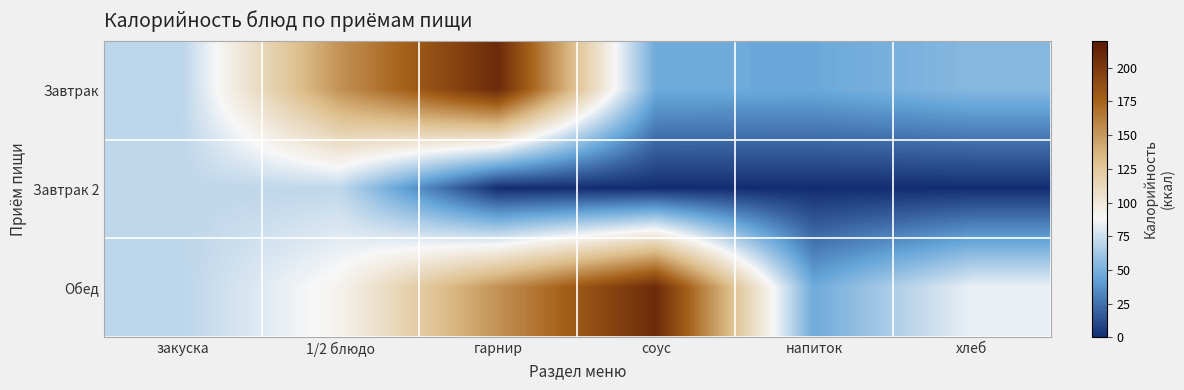

Reading left to right, what are all the values shown in this chart?

Завтрак: закуска=70	1/2 блюдо=153	гарнир=209	соус=47	напиток=46	хлеб=54
Завтрак 2: закуска=71	1/2 блюдо=71	гарнир=0	соус=0	напиток=0	хлеб=0
Обед: закуска=70	1/2 блюдо=92	гарнир=153	соус=209	напиток=47	хлеб=84